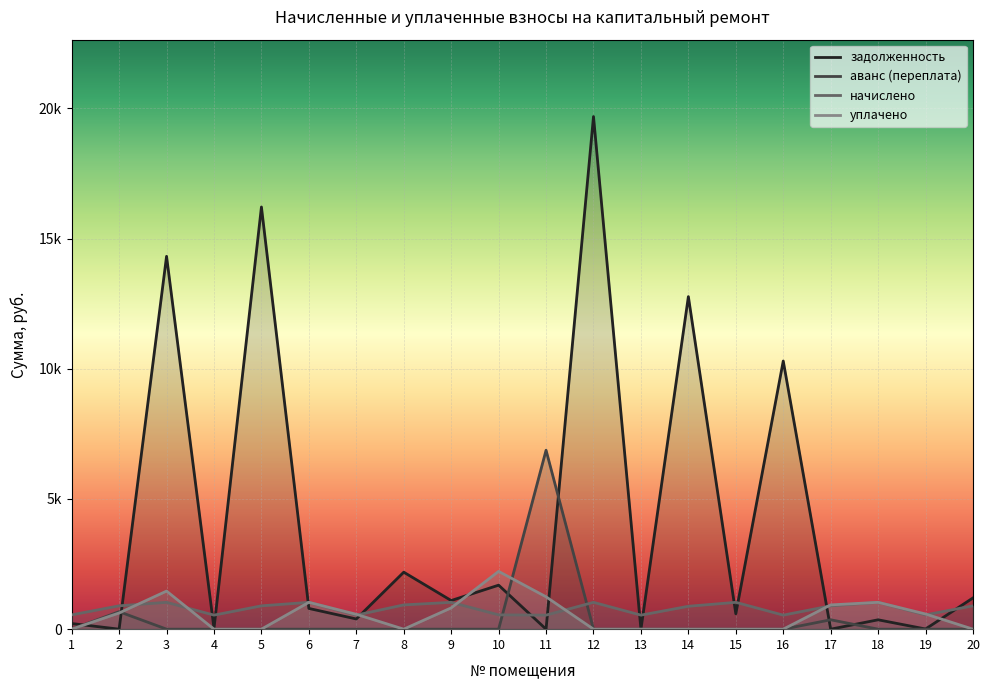

At 4, list the series in order from largest to smallest.

начислено, задолженность, аванс (переплата), уплачено